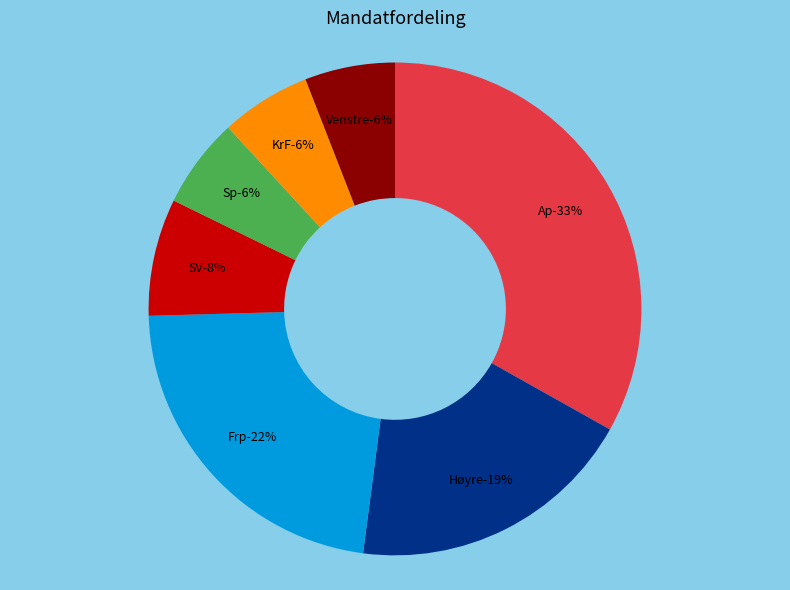

Is the sum of Sp and SV greater than half?

No